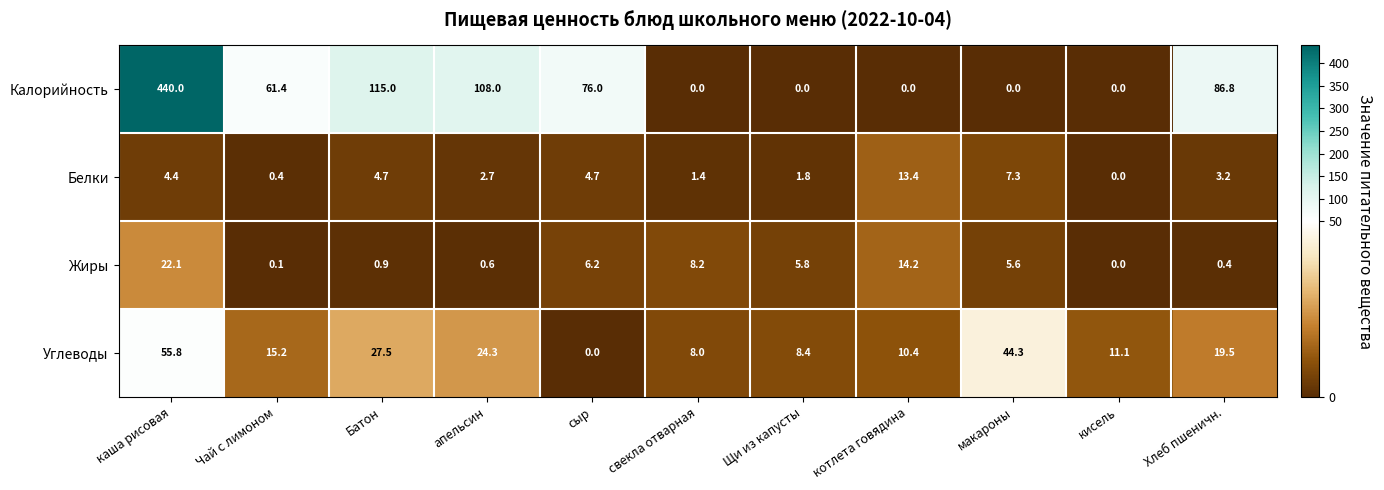

What is the difference between the second highest and second lowest values in the Калорийность series?

115.0